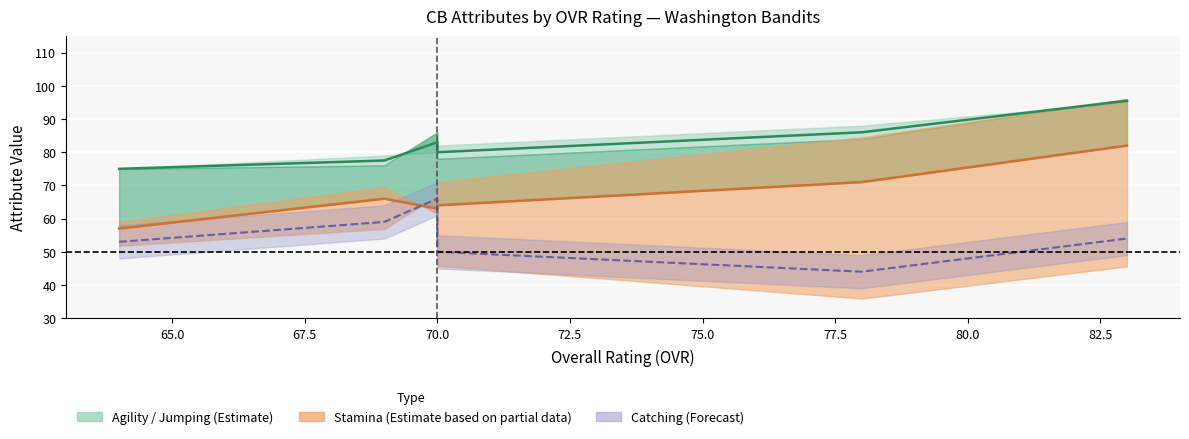

True or false: agility and stamina cross at least once.

False